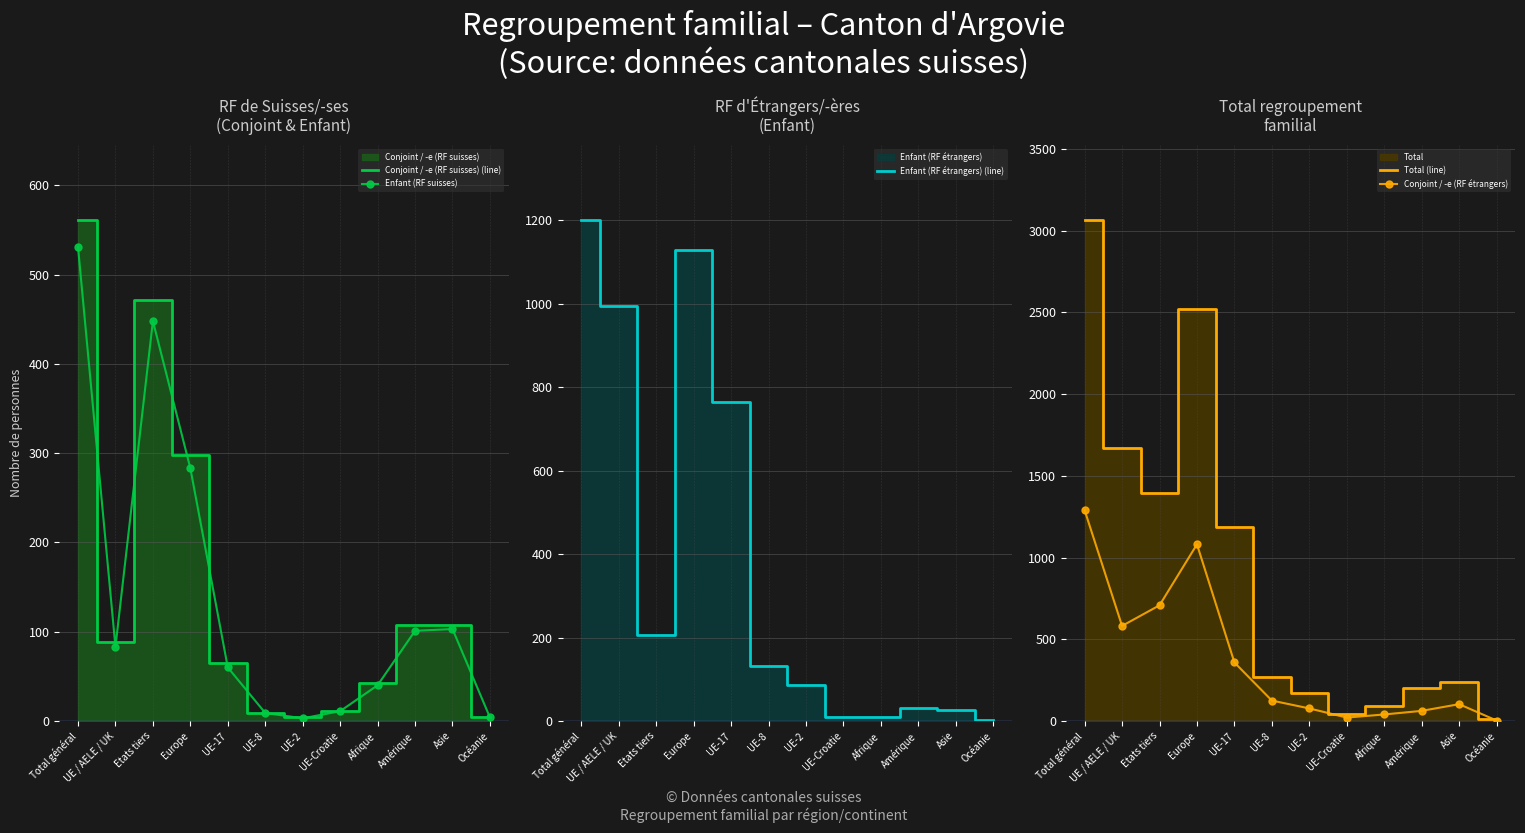

Reading left to right, transcribe all the data shown in this chart.

Conjoint / -e (RF suisses) (line): Total général=561	UE / AELE / UK=89	Etats tiers=472	Europe=298	UE-17=65	UE-8=9	UE-2=4	UE-Croatie=11	Afrique=43	Amérique=108	Asie=108	Océanie=4
Enfant (RF suisses): Total général=531	UE / AELE / UK=83	Etats tiers=448	Europe=283	UE-17=60	UE-8=9	UE-2=3	UE-Croatie=11	Afrique=40	Amérique=101	Asie=103	Océanie=4
Enfant (RF étrangers) (line): Total général=1200	UE / AELE / UK=995	Etats tiers=205	Europe=1129	UE-17=764	UE-8=132	UE-2=87	UE-Croatie=10	Afrique=9	Amérique=32	Asie=27	Océanie=3
Total (line): Total général=3065	UE / AELE / UK=1671	Etats tiers=1394	Europe=2520	UE-17=1190	UE-8=267	UE-2=169	UE-Croatie=42	Afrique=93	Amérique=203	Asie=238	Océanie=10
Conjoint / -e (RF étrangers): Total général=1290	UE / AELE / UK=582	Etats tiers=708	Europe=1081	UE-17=358	UE-8=125	UE-2=77	UE-Croatie=21	Afrique=40	Amérique=62	Asie=103	Océanie=3